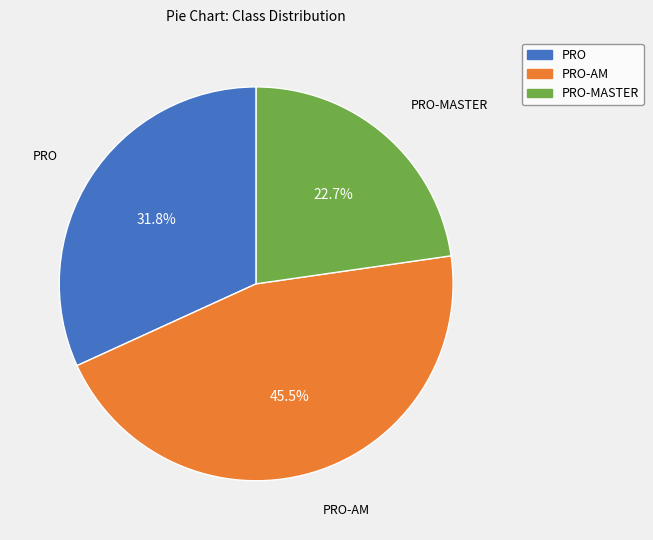

Is there a majority slice in this chart?

No